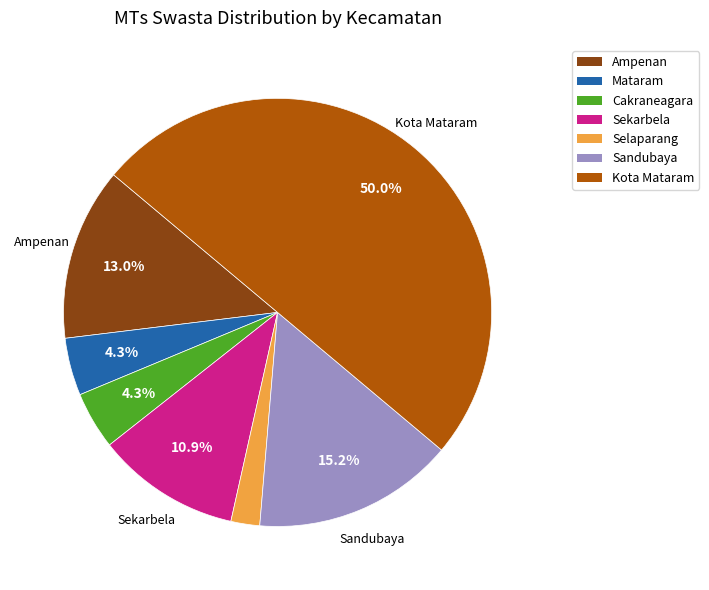

What is the ratio of the value at Kota Mataram to the value at Sekarbela?

4.6